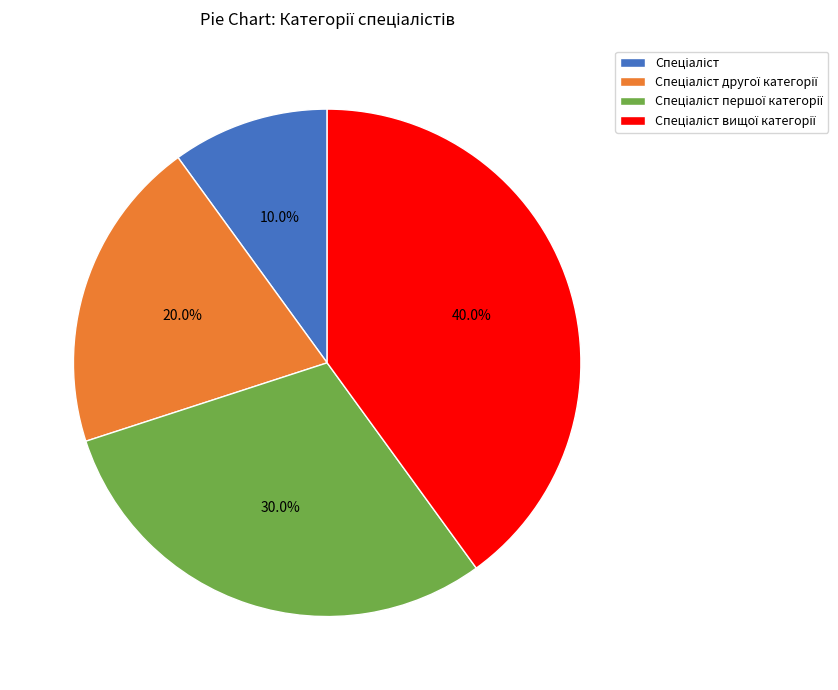

Is there a majority slice in this chart?

No